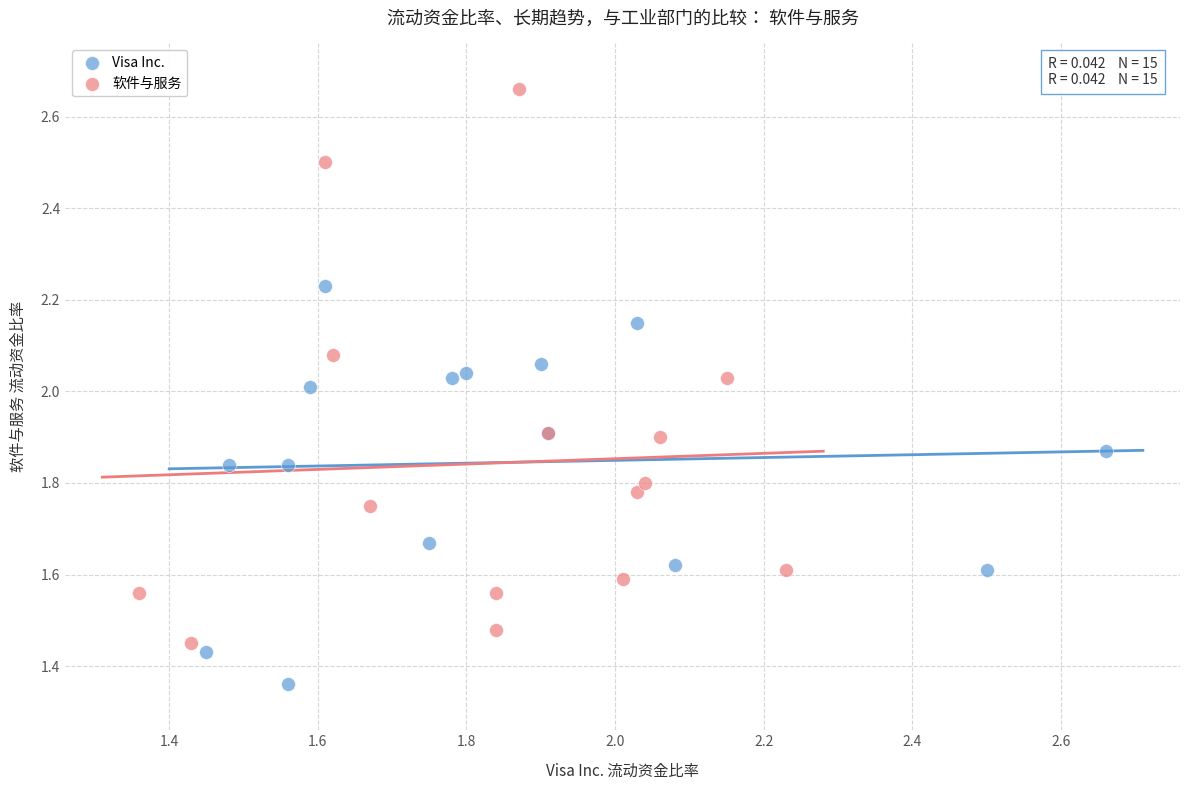

Which series contains the lowest Y value?

Visa Inc.